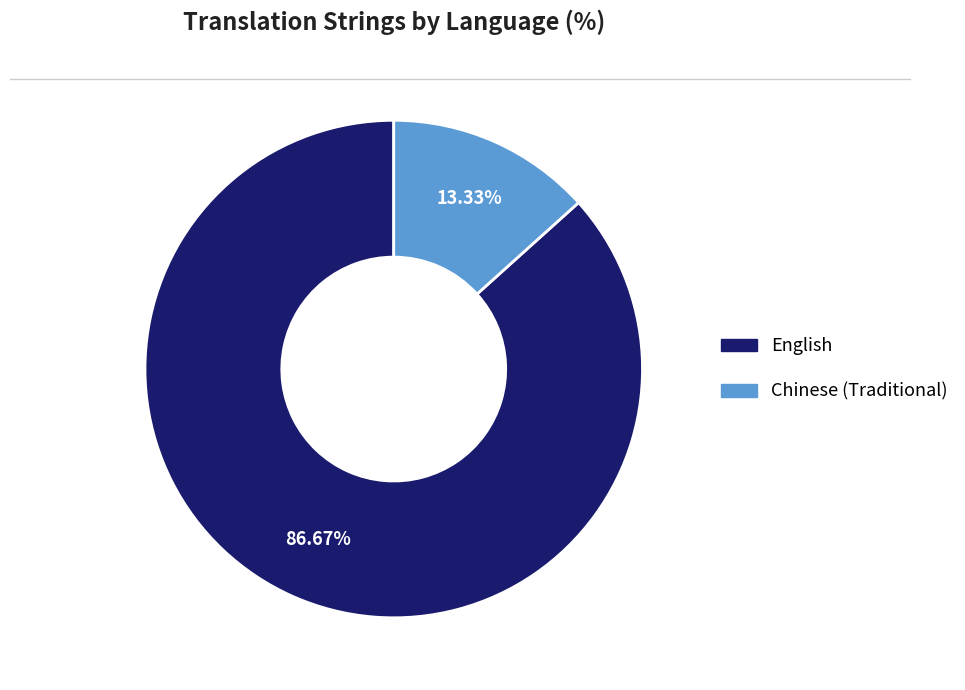

To the nearest percent, what portion does Chinese (Traditional) represent?

13%